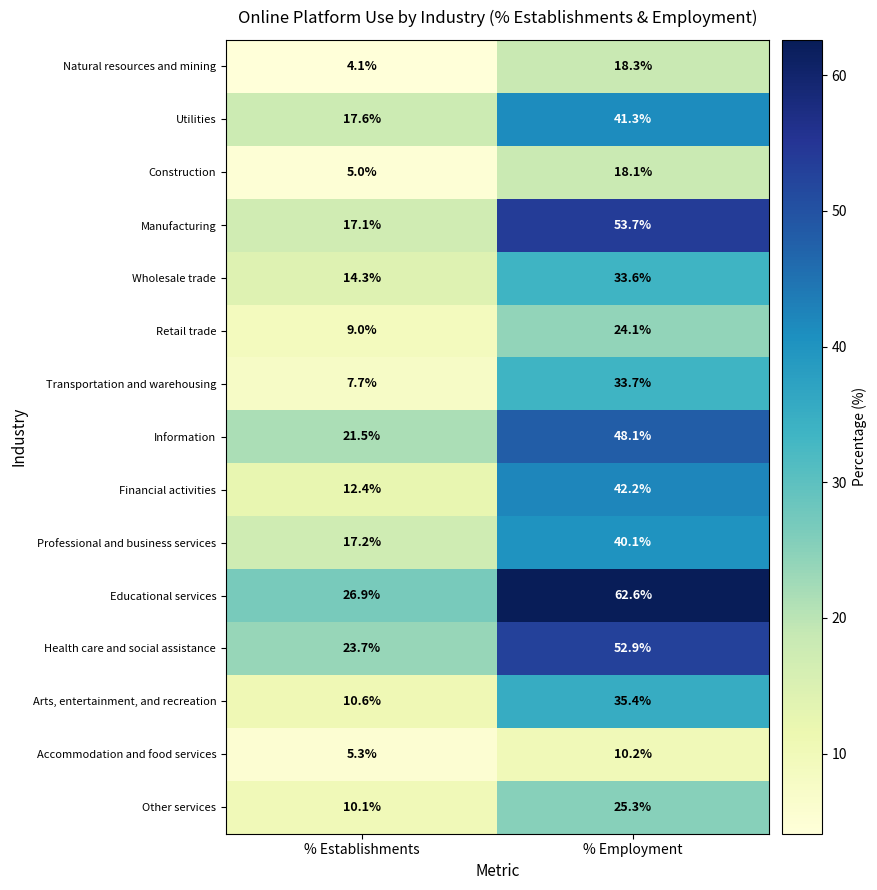

Reading left to right, what are all the values shown in this chart?

Natural resources and mining: % Establishments=4.1	% Employment=18.3
Utilities: % Establishments=17.6	% Employment=41.3
Construction: % Establishments=5.0	% Employment=18.1
Manufacturing: % Establishments=17.1	% Employment=53.7
Wholesale trade: % Establishments=14.3	% Employment=33.6
Retail trade: % Establishments=9.0	% Employment=24.1
Transportation and warehousing: % Establishments=7.7	% Employment=33.7
Information: % Establishments=21.5	% Employment=48.1
Financial activities: % Establishments=12.4	% Employment=42.2
Professional and business services: % Establishments=17.2	% Employment=40.1
Educational services: % Establishments=26.9	% Employment=62.6
Health care and social assistance: % Establishments=23.7	% Employment=52.9
Arts, entertainment, and recreation: % Establishments=10.6	% Employment=35.4
Accommodation and food services: % Establishments=5.3	% Employment=10.2
Other services: % Establishments=10.1	% Employment=25.3